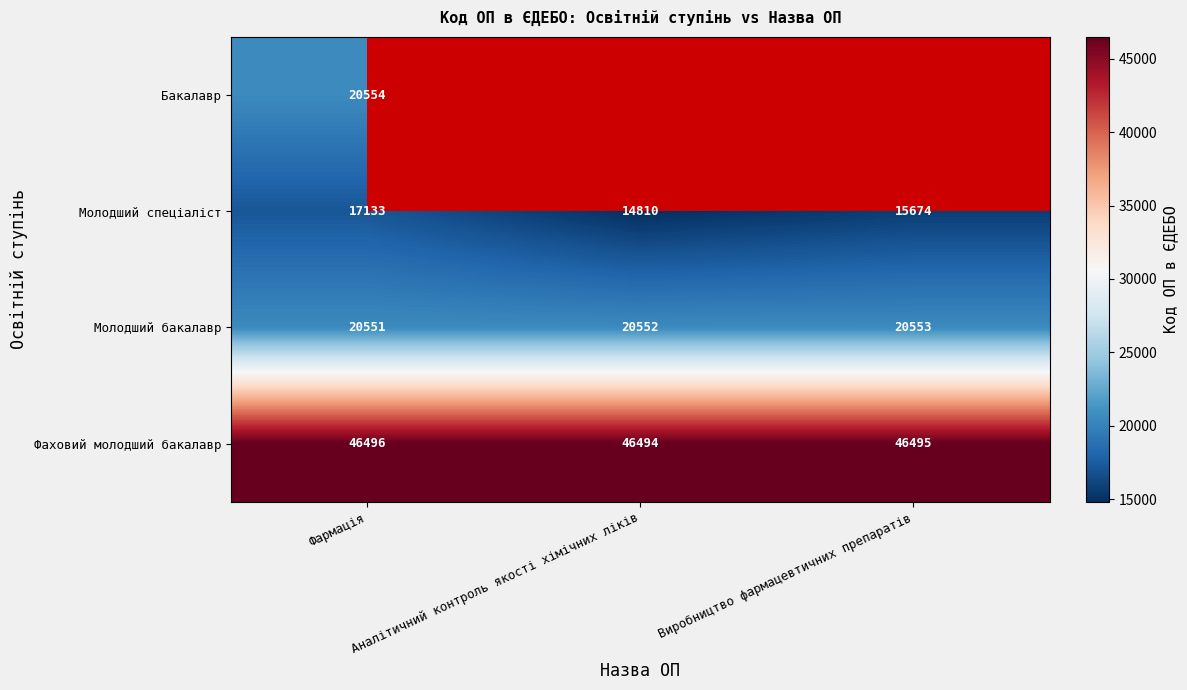

Count the Молодший спеціаліст values in the range 14810 to 17133.

3